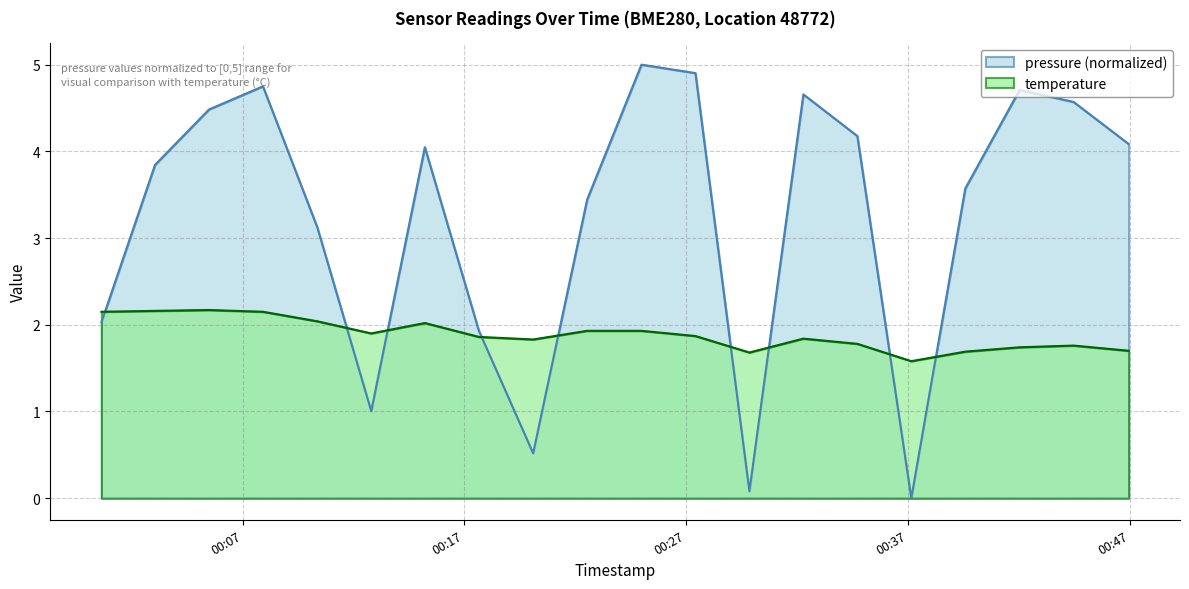

What is the sum of the pressure values at 2023-05-07T00:05:29 and 2023-05-07T00:07:55?

9.2